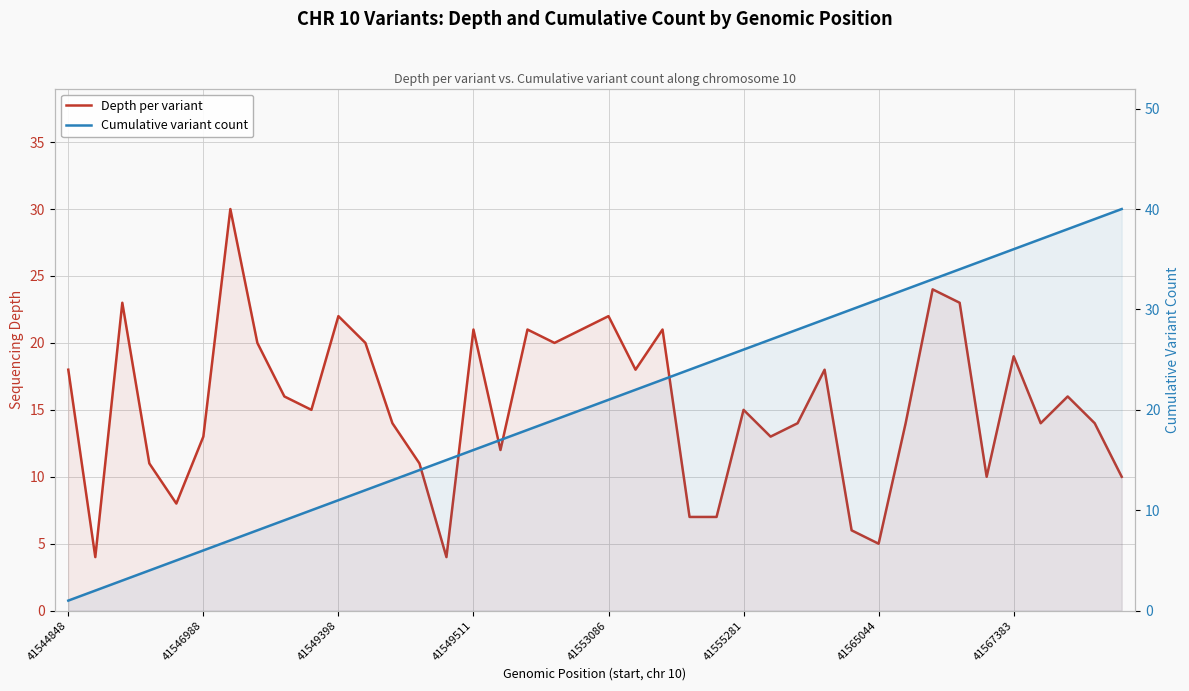

Where do Depth per variant and Cumulative variant count first cross each other?

12 and 13